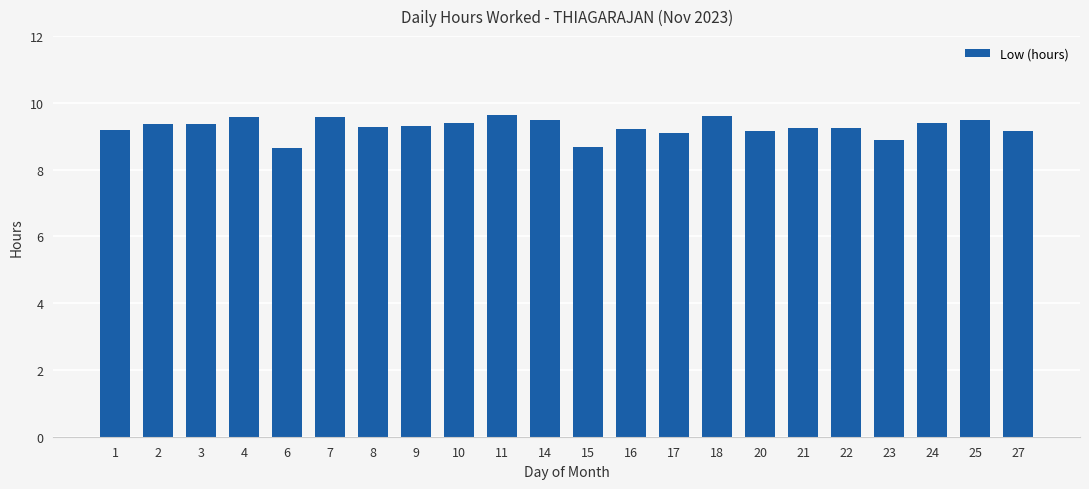

Read the value at 10.

9.4